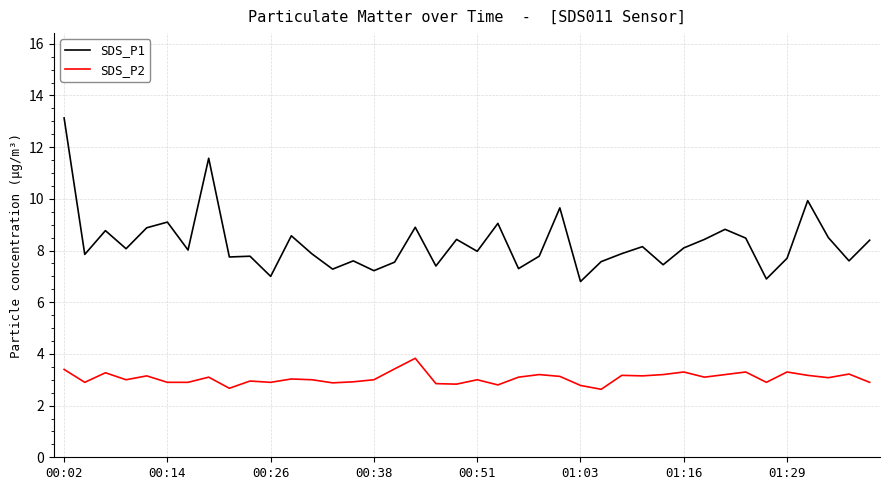

True or false: SDS_P1 and SDS_P2 cross at least once.

False